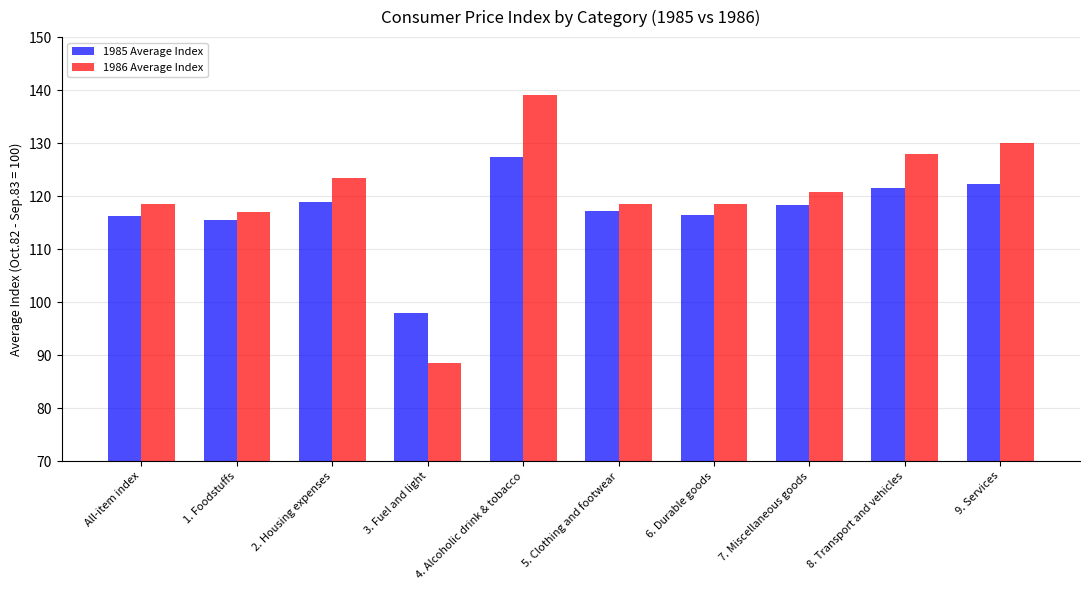

What is the sum of all 1985 Average Index values?

1171.6